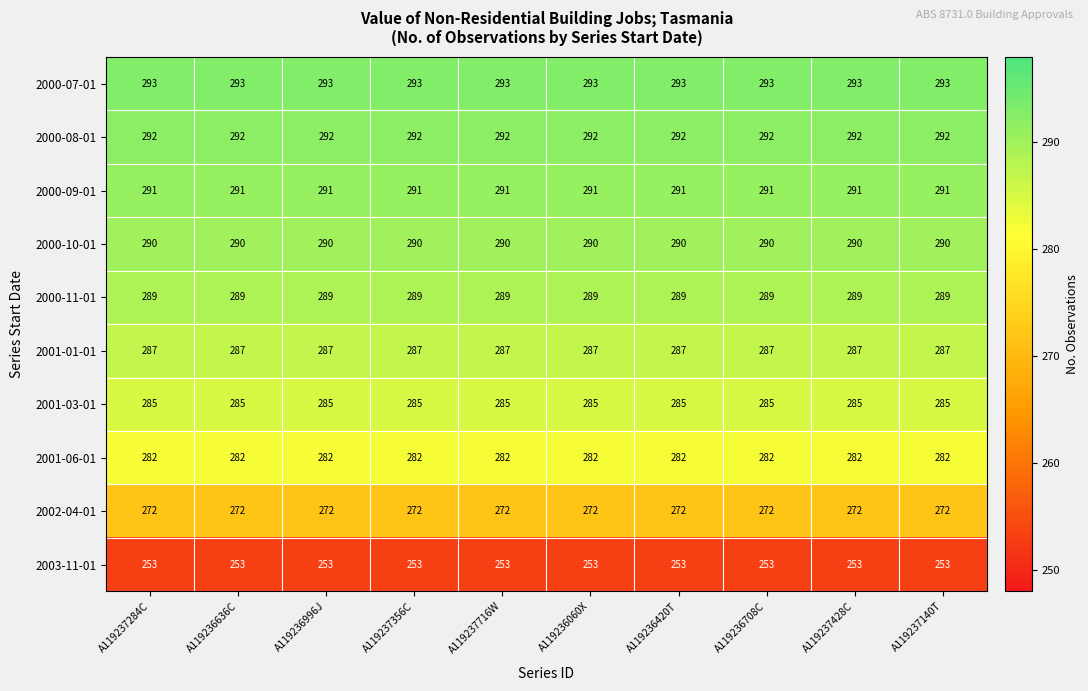

What is the maximum value for 2000-09-01?

291